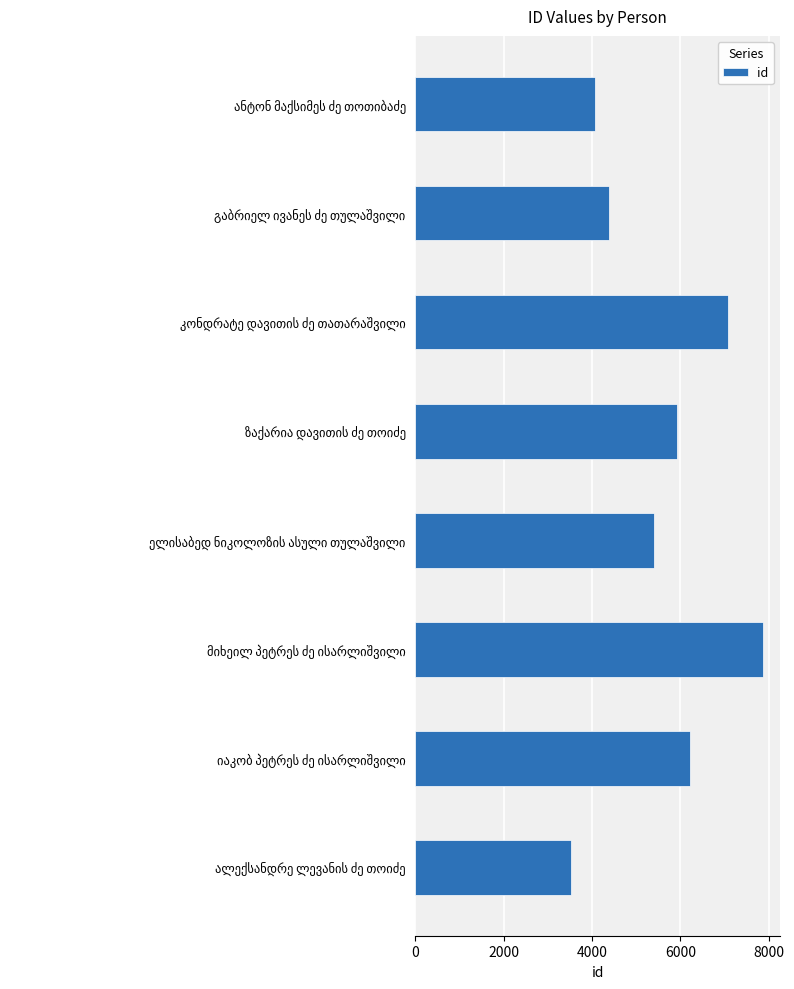

How many data points are less than 5926?

4